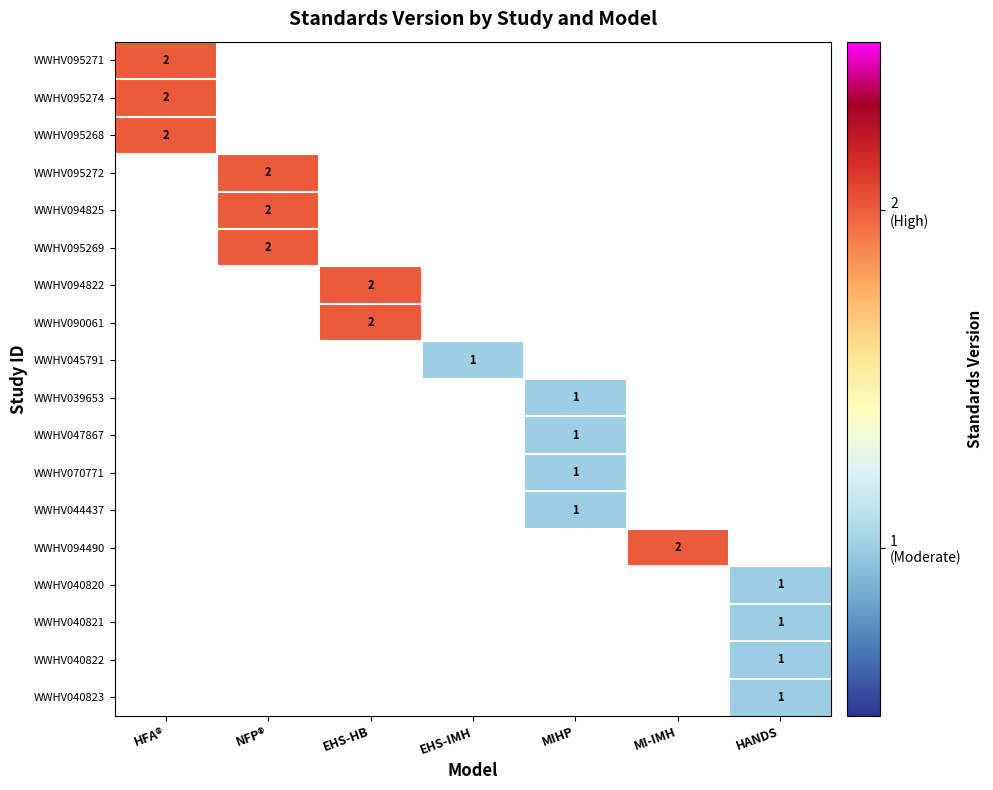

Is the value of WWHV045791 at HFA® greater than the value of WWHV095272 at MI-IMH?

No